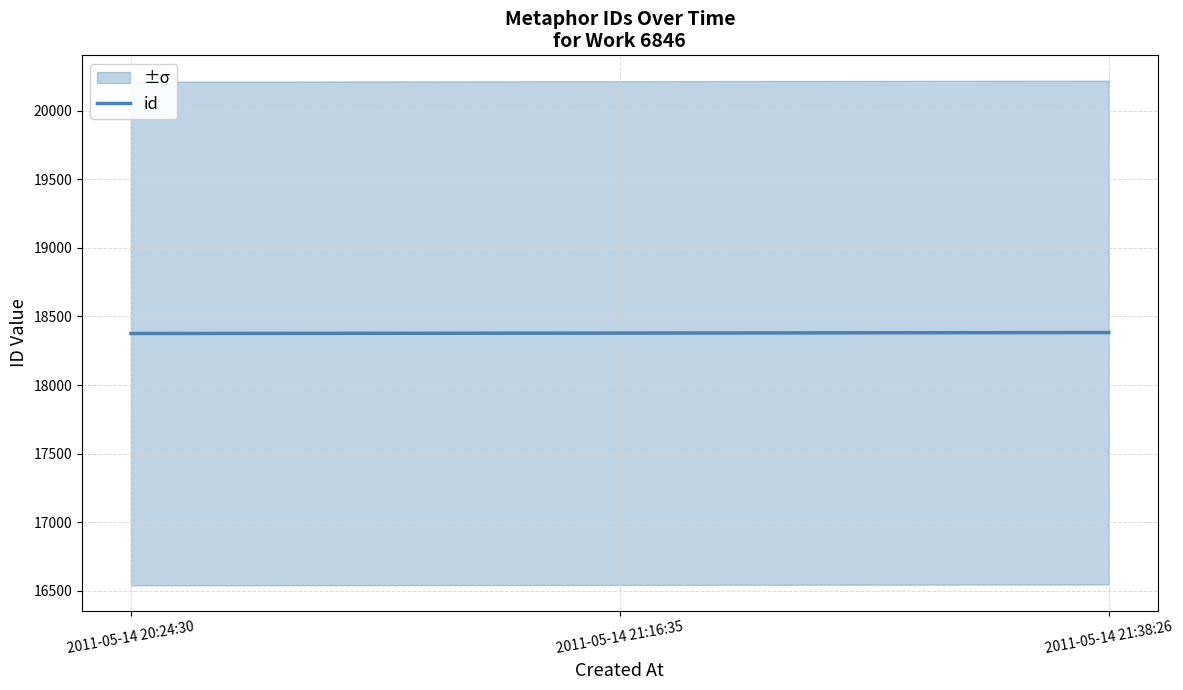

Reading left to right, extract all data points from this chart.

2011-05-14 20:24:30=18376	2011-05-14 21:16:35=18379	2011-05-14 21:38:26=18383